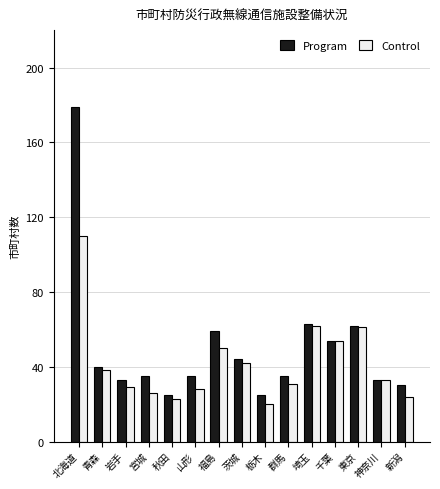

What is the highest value of the Control series?

110